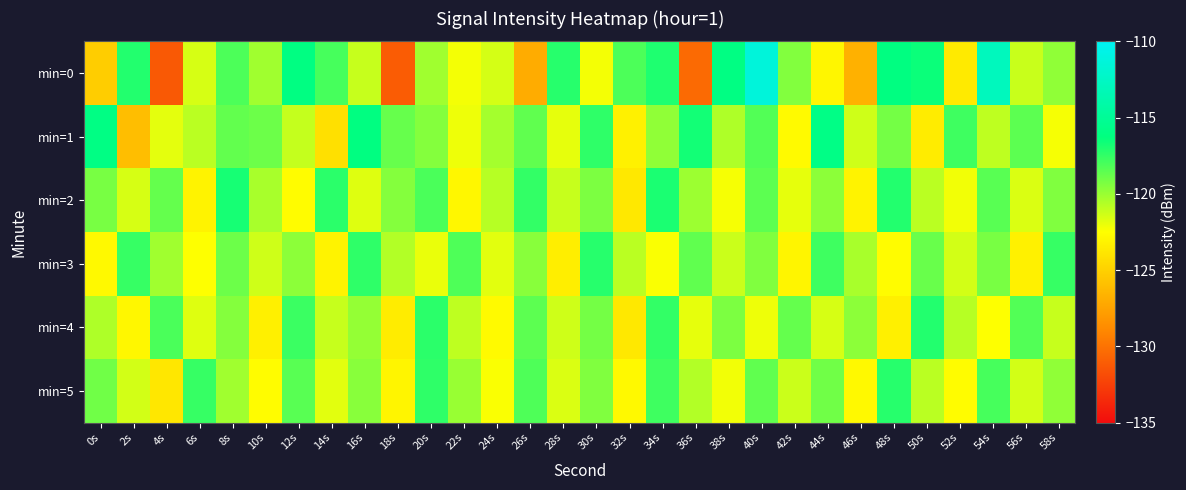

Between 12s and 16s, which is larger?

12s